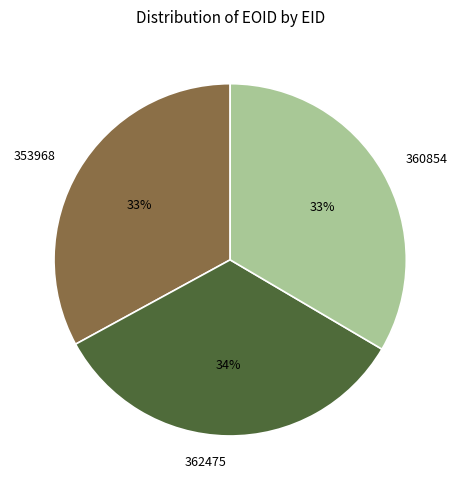

To the nearest percent, what is the difference between the 362475 and 353968 slice percentages?

1%